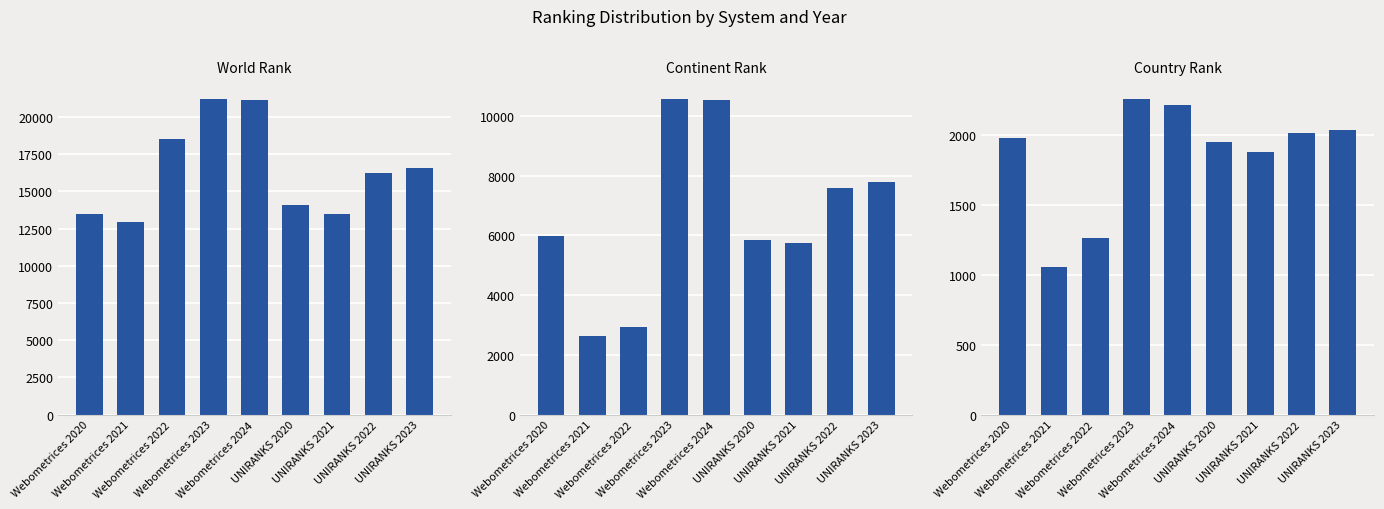

What are all the series names shown in the legend?

World Rank, Continent Rank, Country Rank